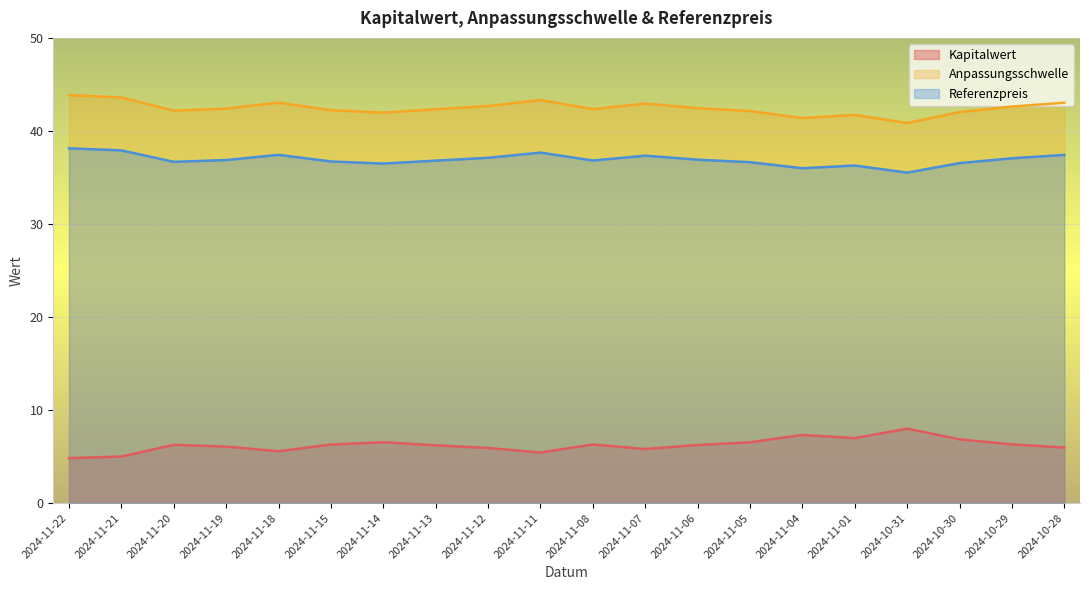

What is the spread (max minus min) of values at 2024-11-08?

36.0